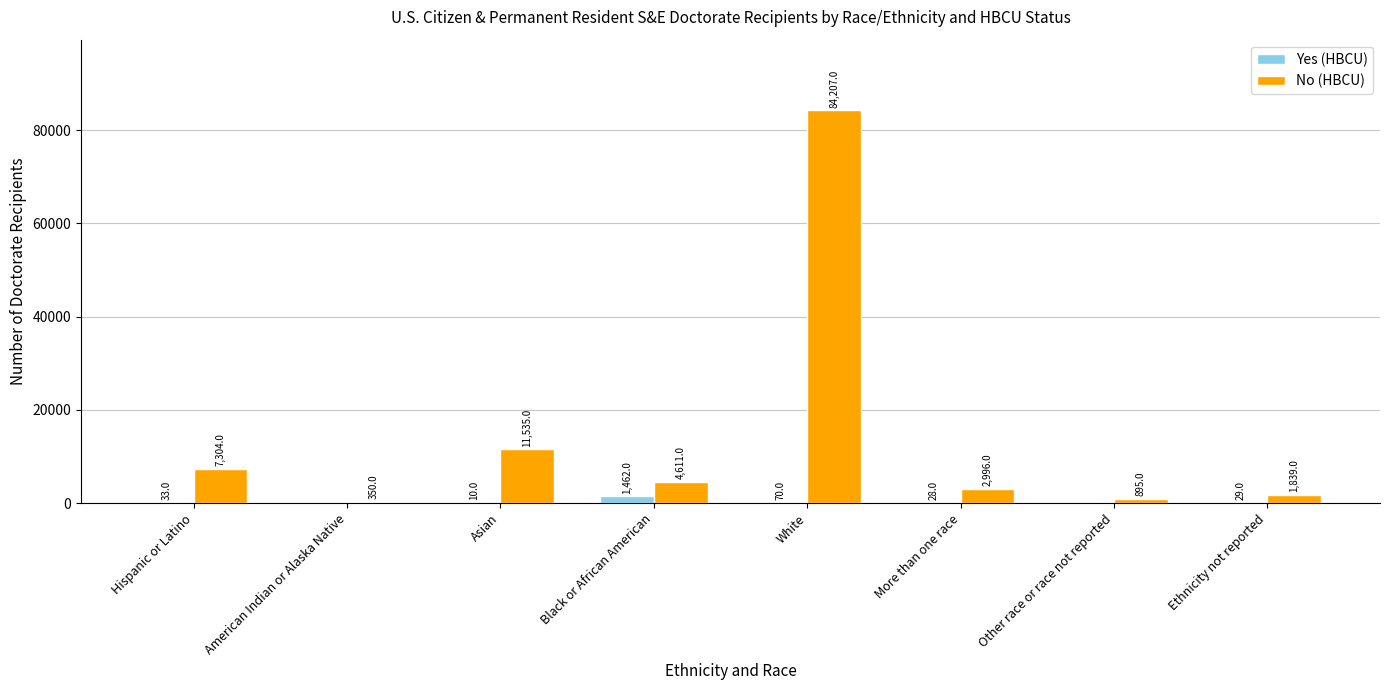

What is the maximum value shown in the chart?

84207